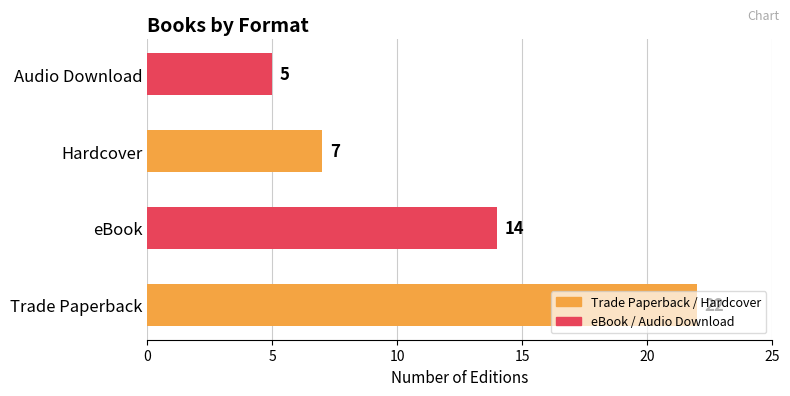

What is the difference between the maximum and minimum values?

17